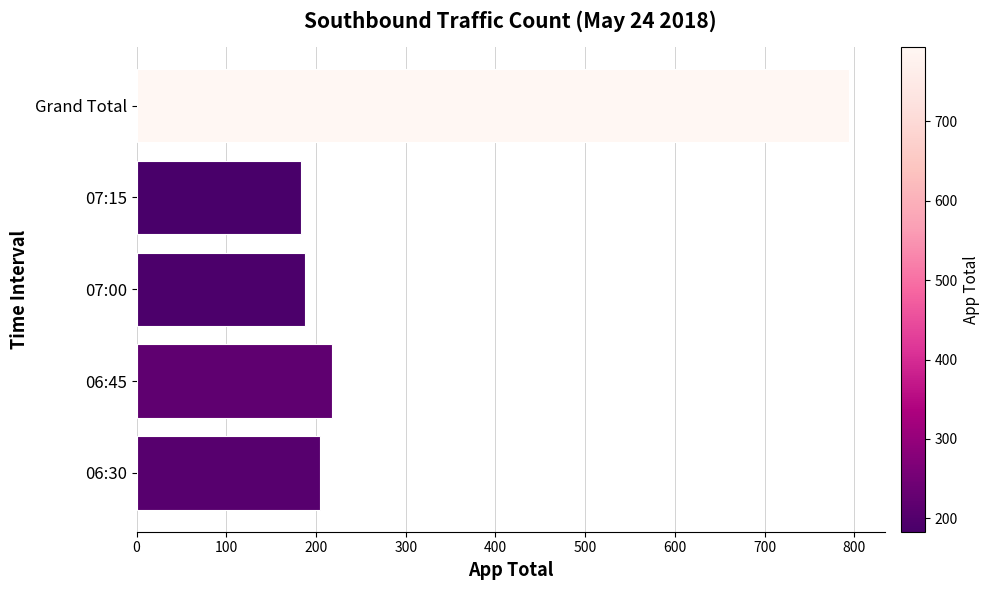

What is the sum of the values at 07:00 and 07:15?

371